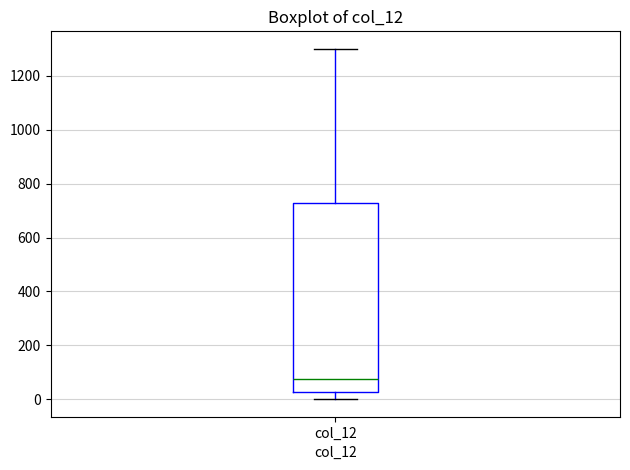

Where is the lower edge of the box for col_12 on the y-axis? The values are not printed on the chart, so give them approximately, as read against the axis.

20